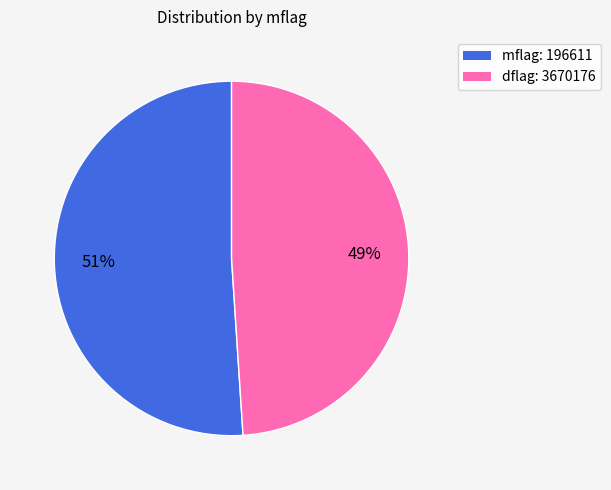

Is there any slice that represents more than half of the pie?

Yes